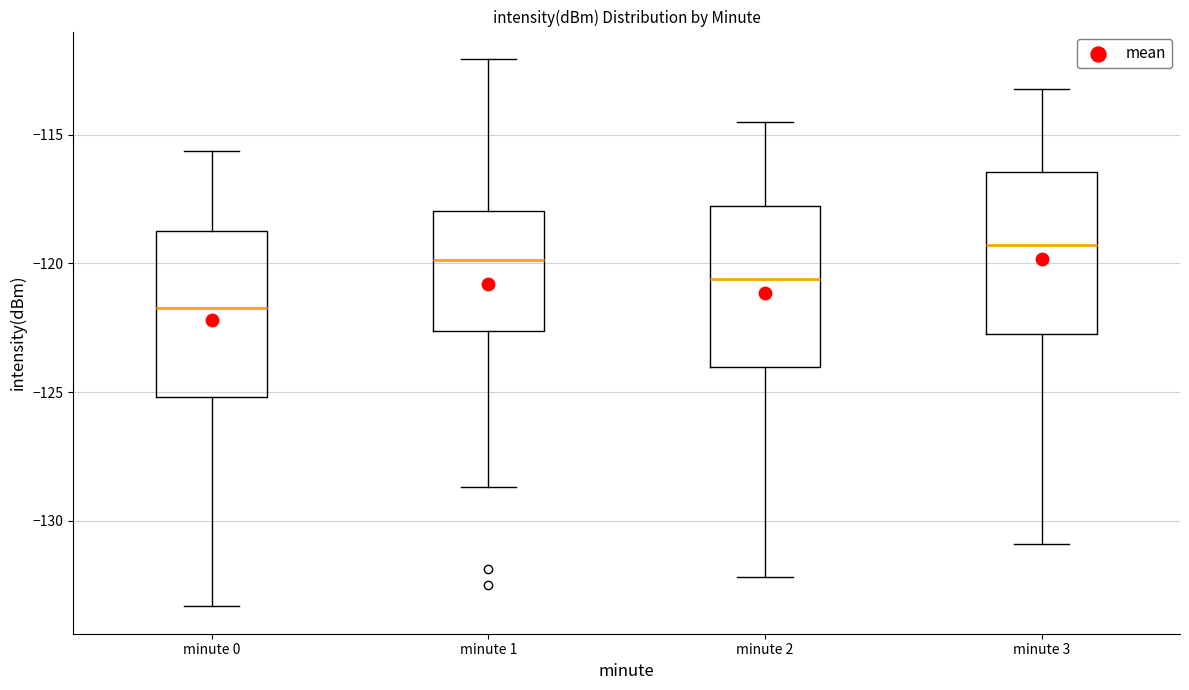

Reading left to right, read every box against the y-axis: the position of its median line, the range the box covers, and the ends of its whiskers. The values are not printed on the chart, so give them approximately, as read against the axis.

minute 0: median -121.5, box -125.0 to -118.5, whiskers -133.5 to -115.5
minute 1: median -120.0, box -122.5 to -118.0, whiskers -128.5 to -112.0
minute 2: median -120.5, box -124.0 to -117.5, whiskers -132.0 to -114.5
minute 3: median -119.5, box -122.5 to -116.5, whiskers -131.0 to -113.0